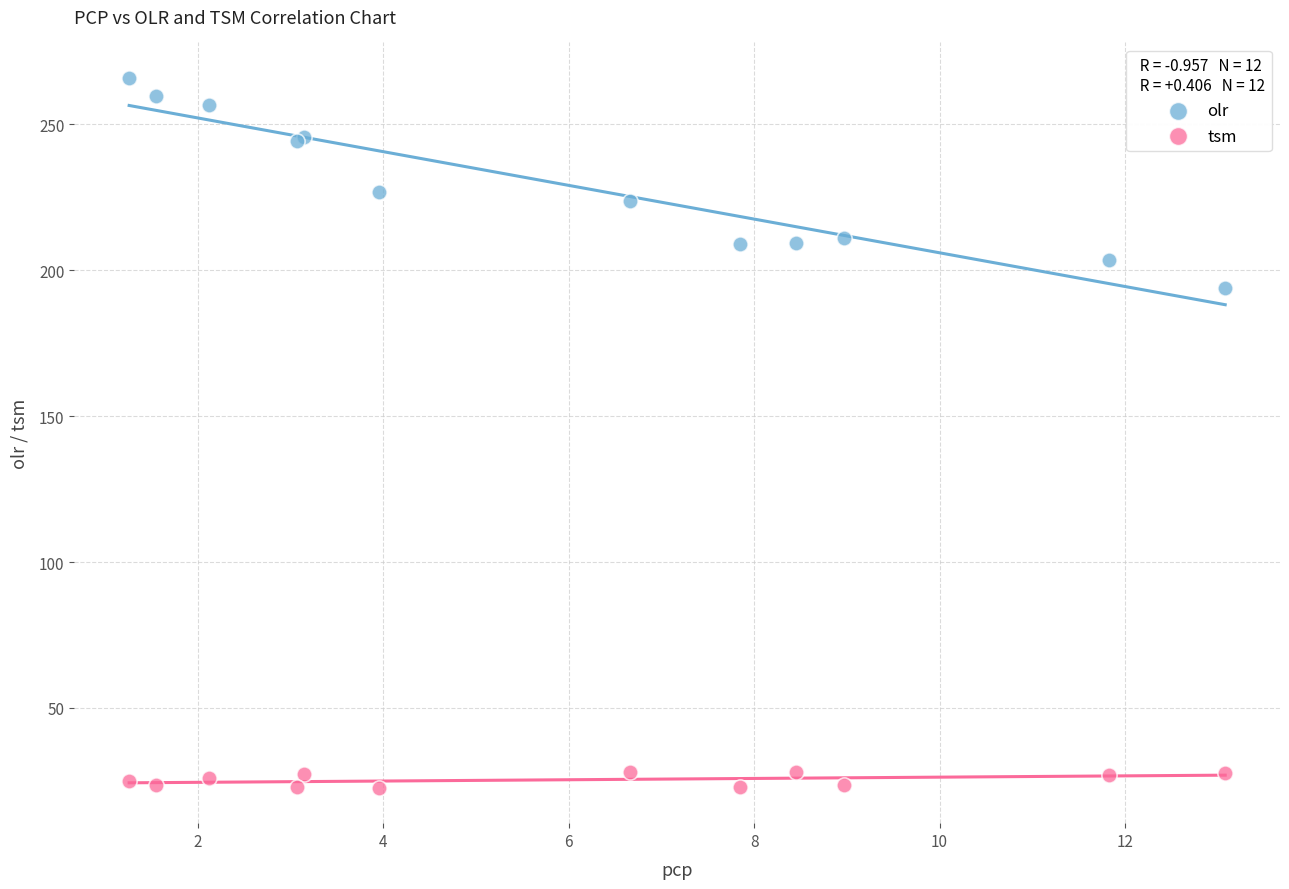

What are all the series names shown in the legend?

olr, tsm